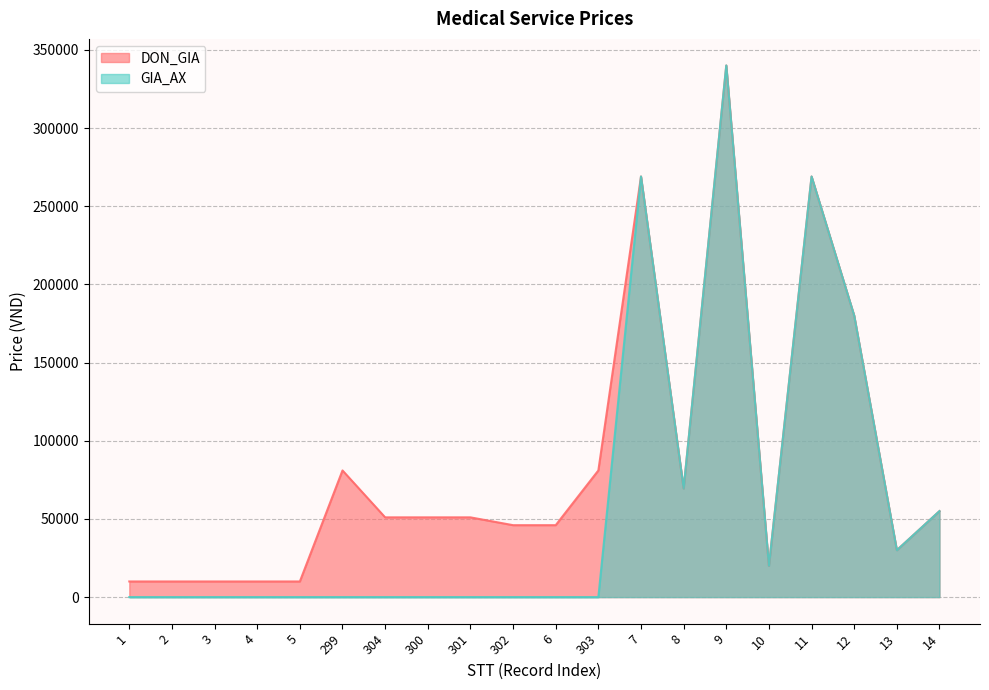

True or false: DON_GIA has more than 0 interior local peaks.

True